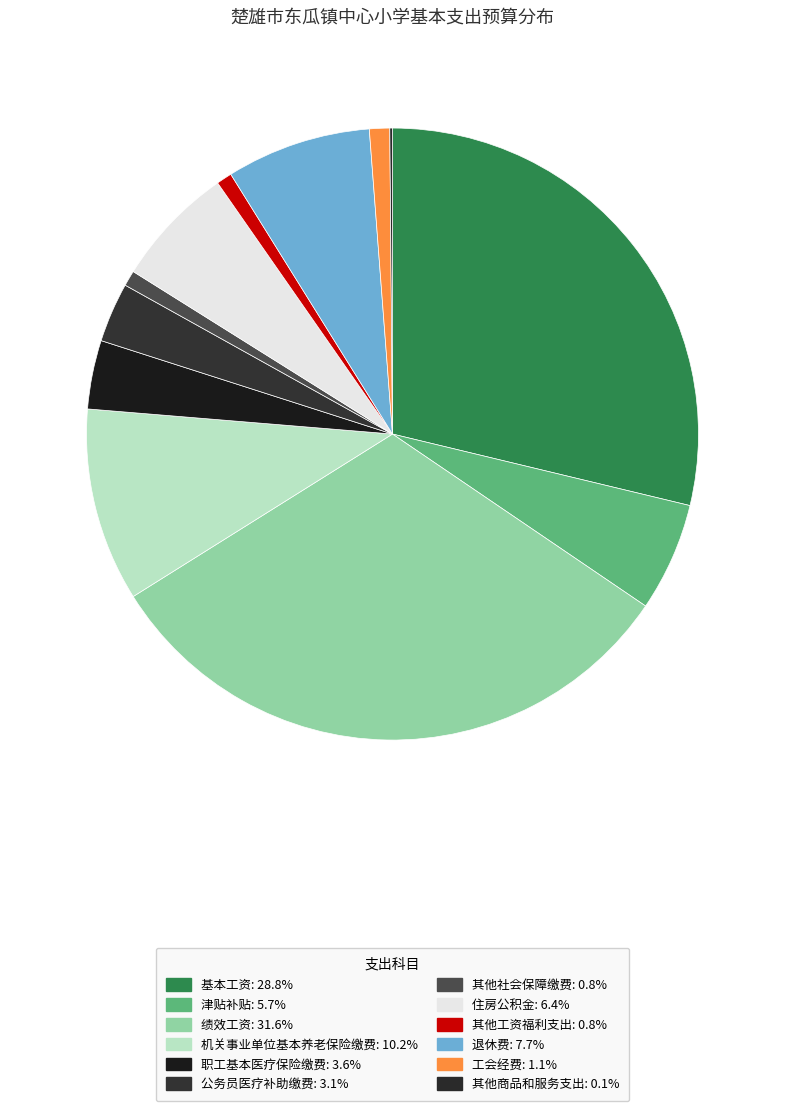

Combined, what portion of the pie is 其他工资福利支出 and 职工基本医疗保险缴费?

4.5%